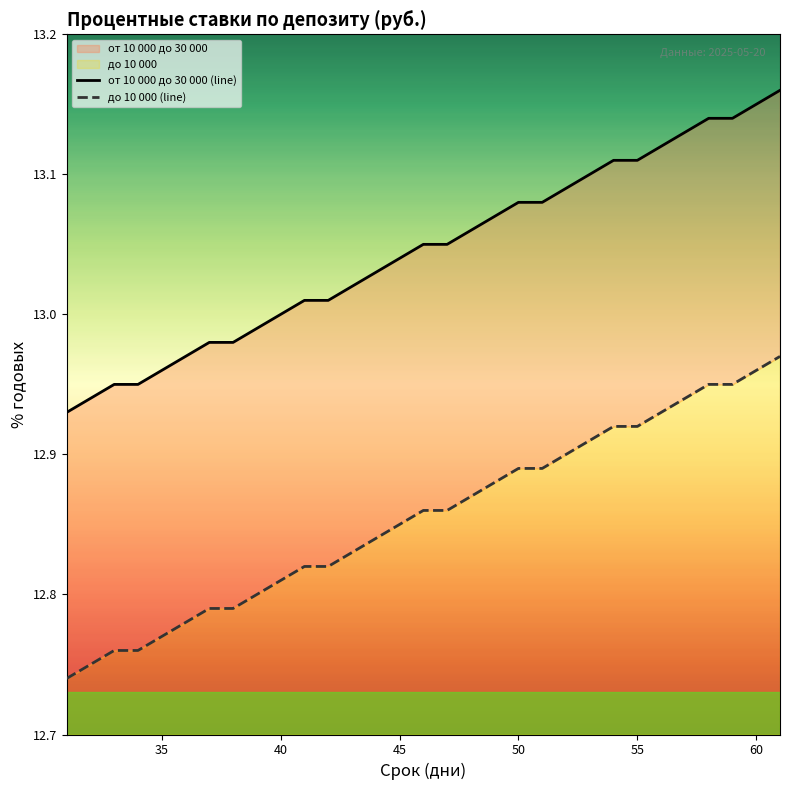

Is it true that от 10 000 до 30 000 (line) equals 22.9 at 8?

False